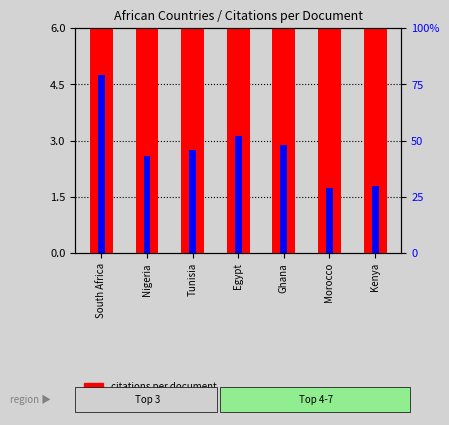

Which series has the largest total across all categories?

citations per document